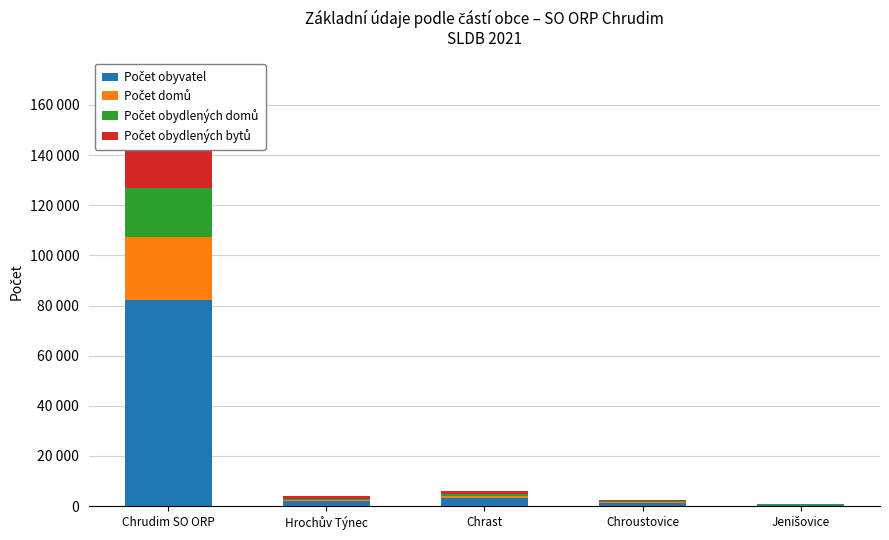

What is the sum of all Počet obydlených bytů values?

35500